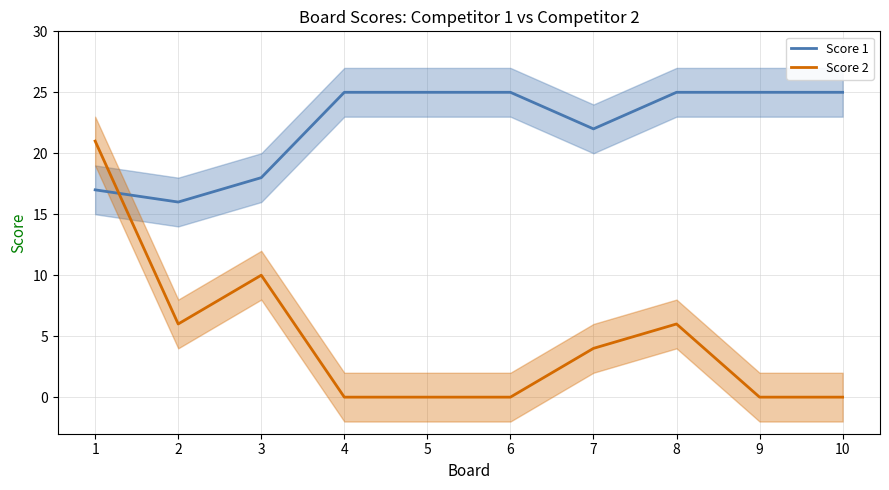

Is this an area chart (filled region under the line)?

No